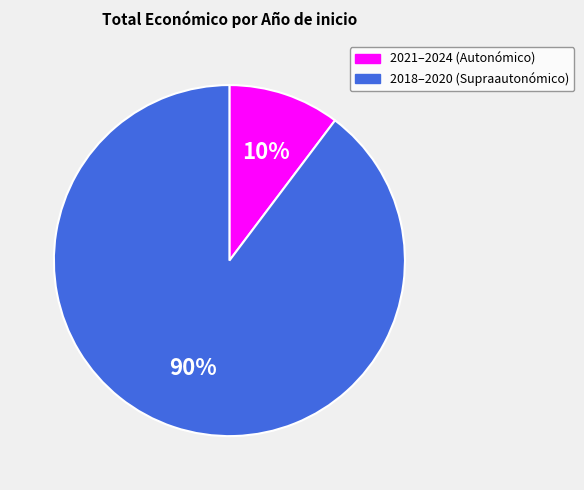

Is there any slice that represents more than half of the pie?

Yes